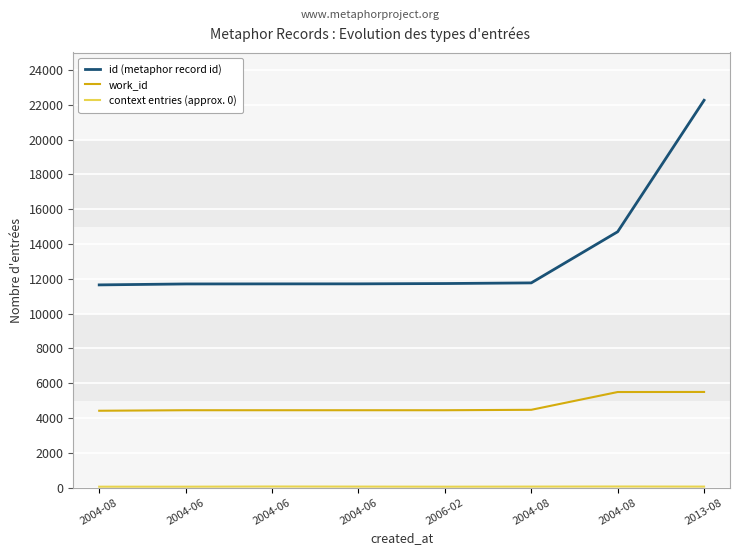

Is it true that work_id equals 5490 at 2004-08?

True